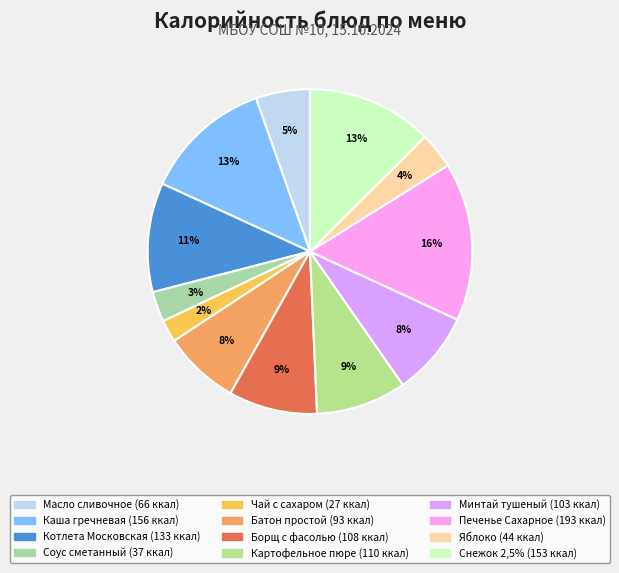

Count the number of slices in the pie.

12